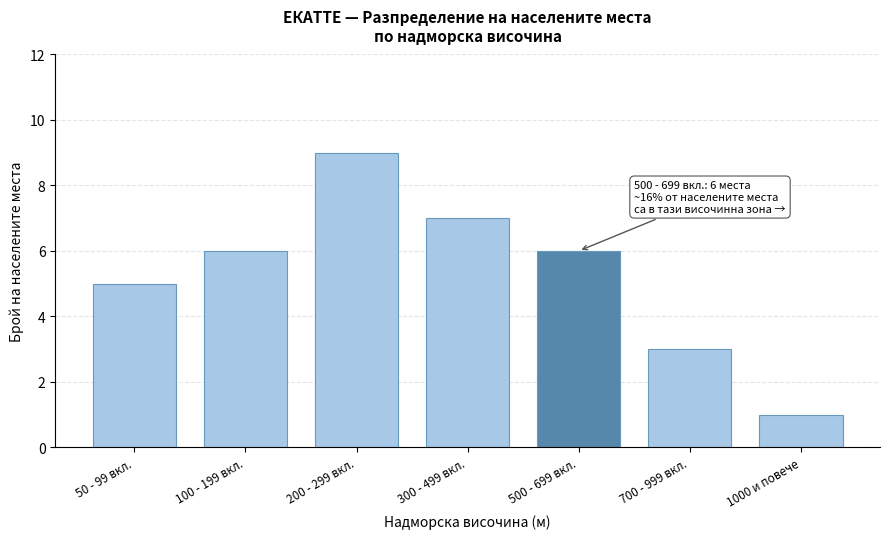

Reading right to left, list all the values displayed in this chart.

1000 и повече=1	700 - 999 вкл.=3	500 - 699 вкл.=6	300 - 499 вкл.=7	200 - 299 вкл.=9	100 - 199 вкл.=6	50 - 99 вкл.=5